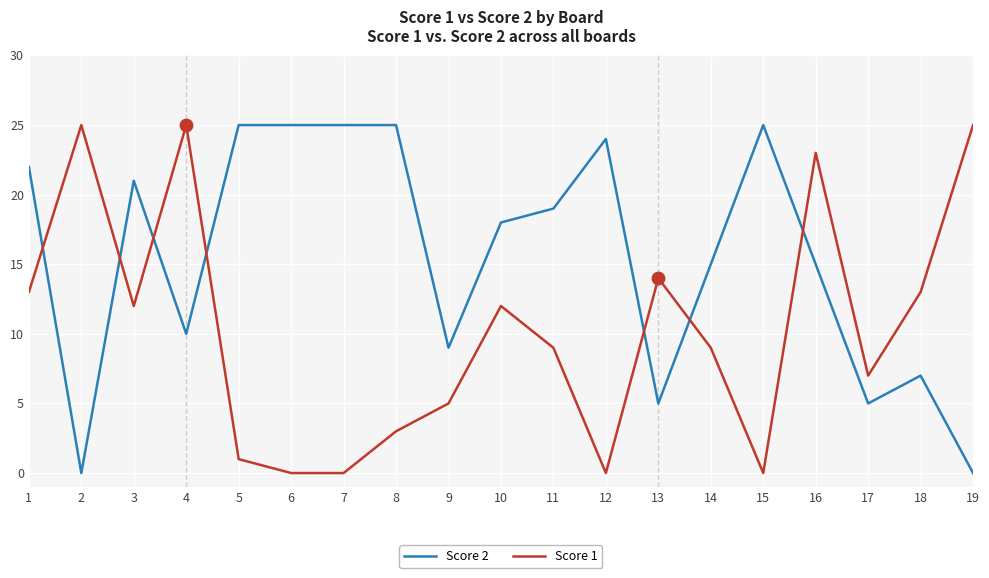

Is the value of Score 2 at 1 greater than the value of Score 1 at 7?

Yes